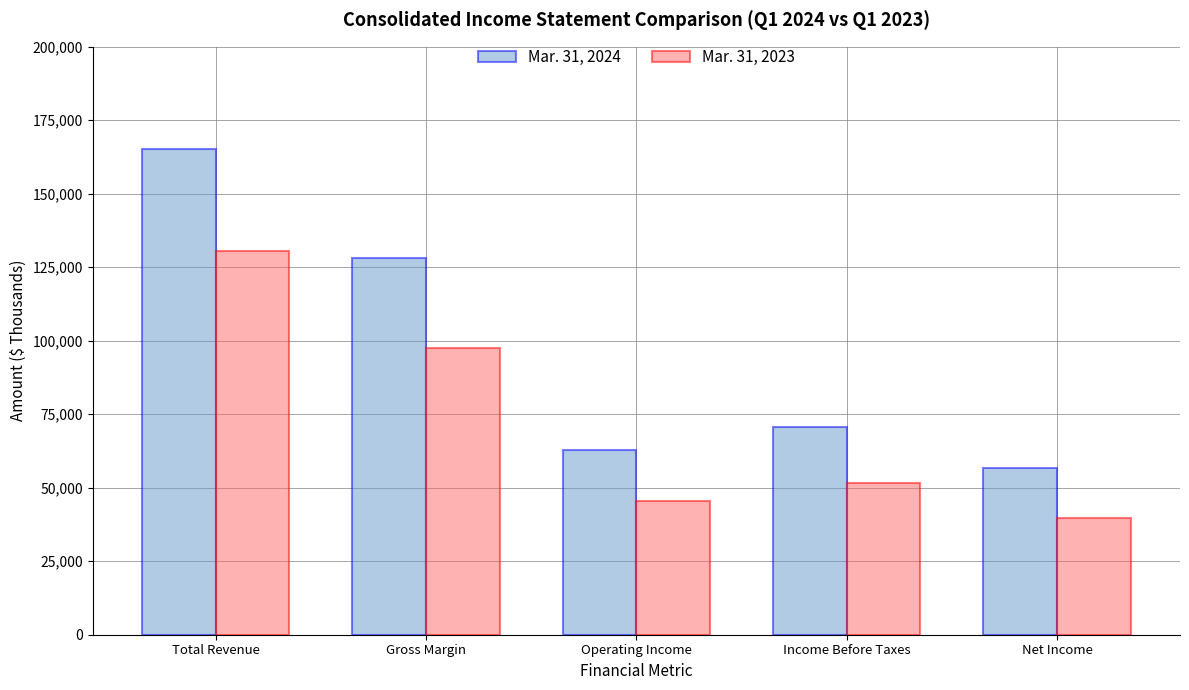

Which series has the widest spread of values?

Mar. 31, 2024